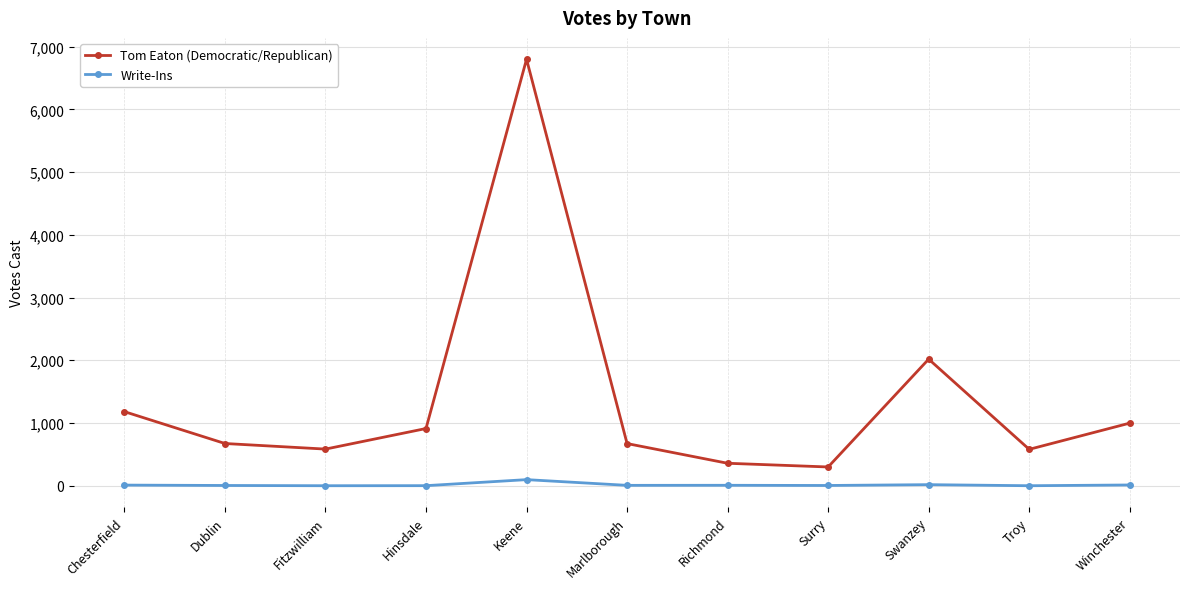

How many values in the Write-Ins series are below 6?

5